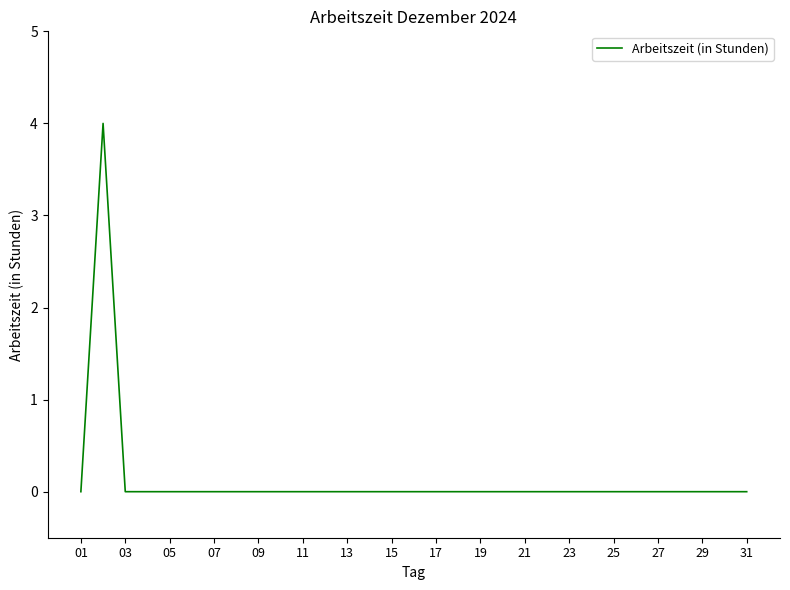

Reading left to right, list all the values displayed in this chart.

0	4	0	0	0	0	0	0	0	0	0	0	0	0	0	0	0	0	0	0	0	0	0	0	0	0	0	0	0	0	0